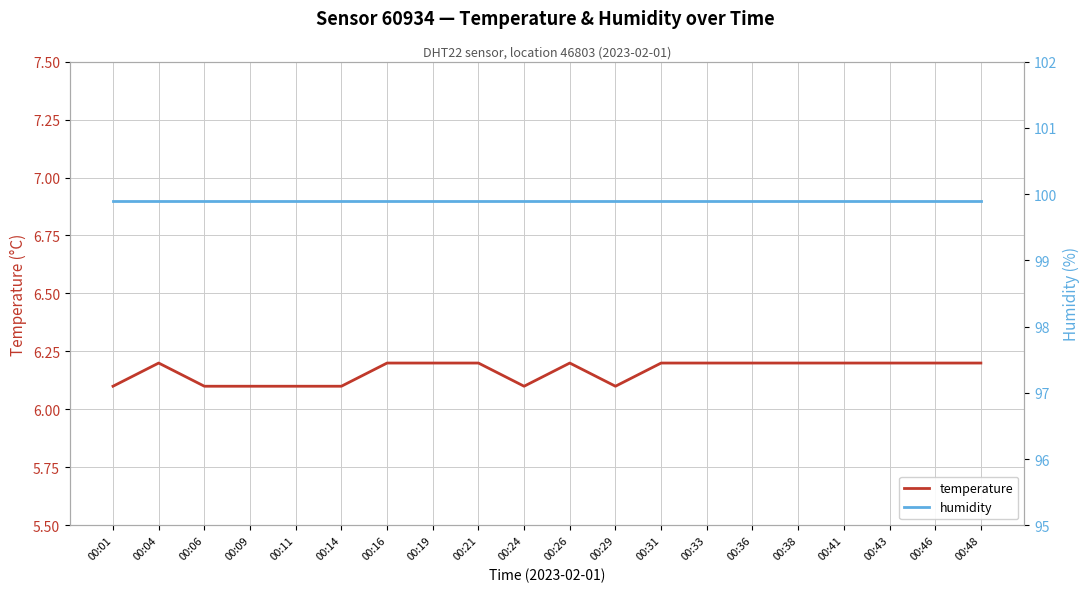

What are all the series names shown in the legend?

temperature, humidity